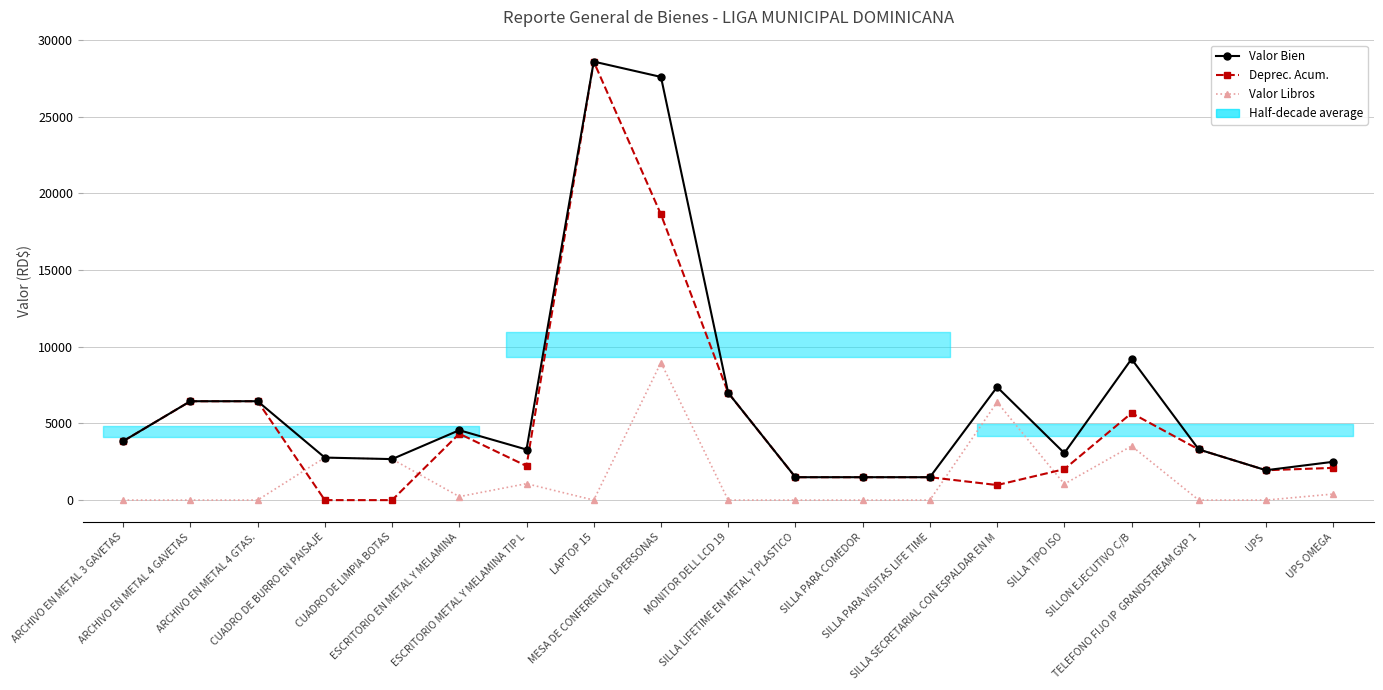

Read the Valor Libros value at UPS.

1.0